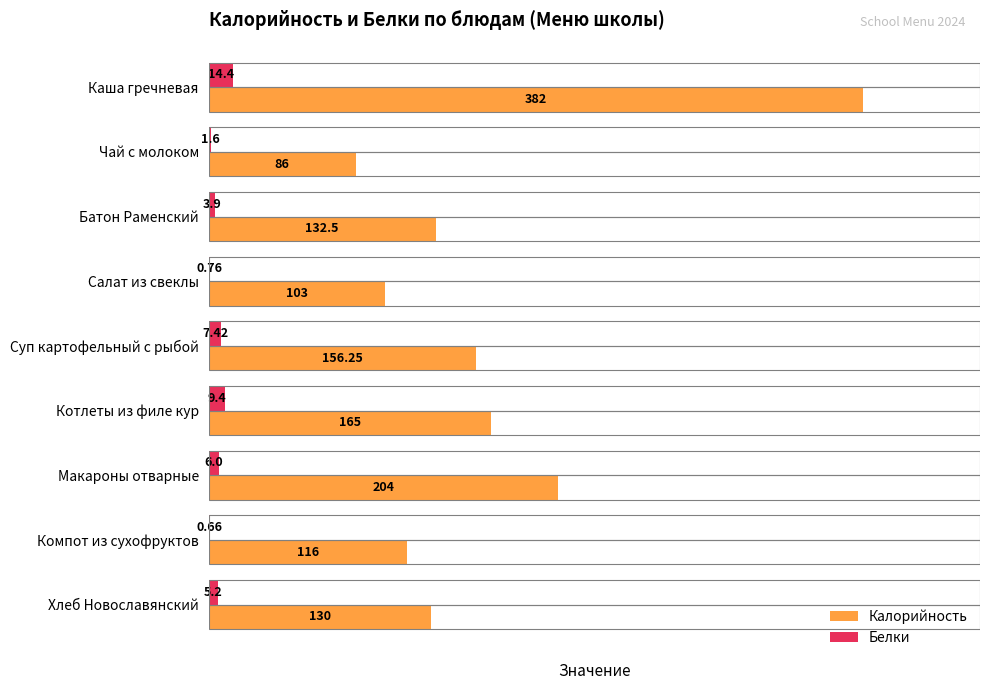

What are all the series names shown in the legend?

Калорийность, Белки